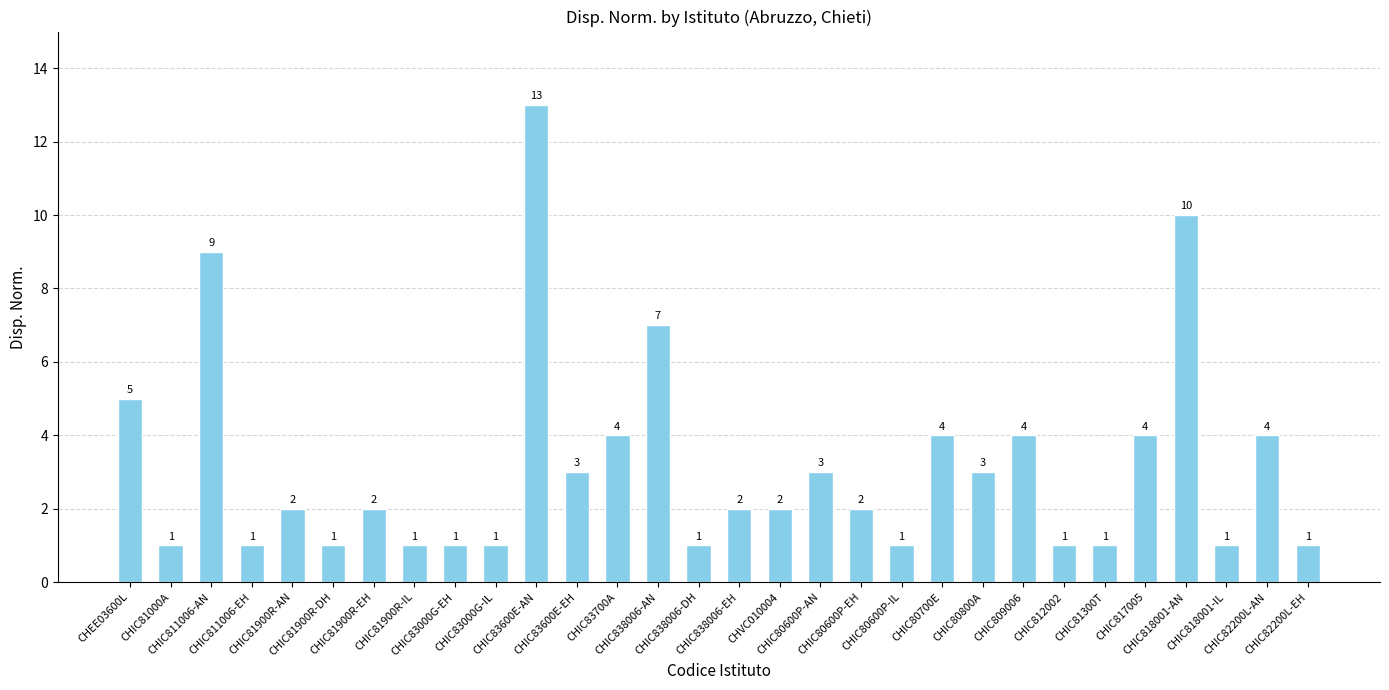

What is the ratio of the value at CHIC818001-IL to the value at CHIC811006-EH?

1.0